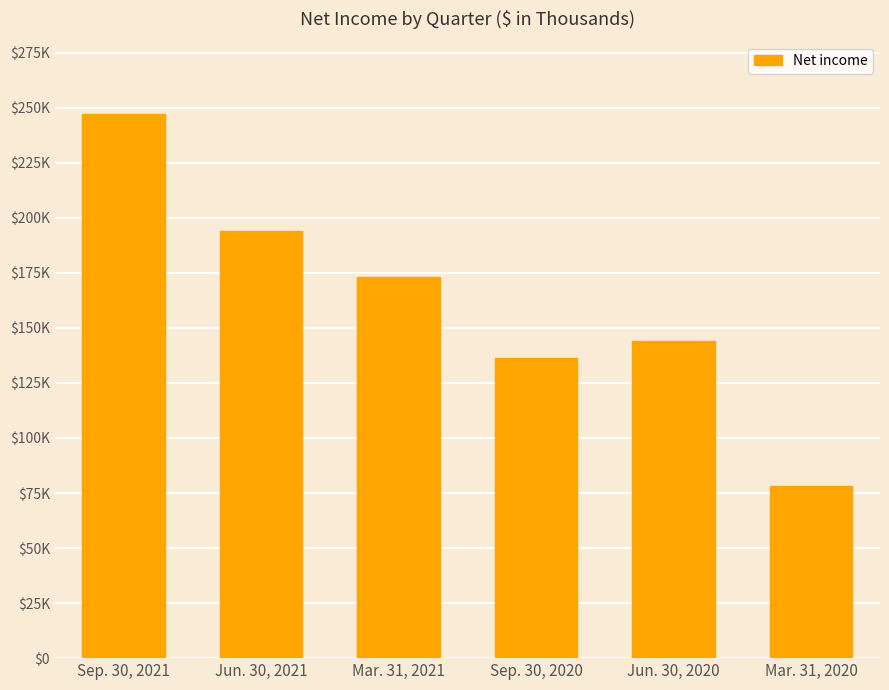

Rank the categories by value from highest to lowest.

Sep. 30, 2021, Jun. 30, 2021, Mar. 31, 2021, Jun. 30, 2020, Sep. 30, 2020, Mar. 31, 2020